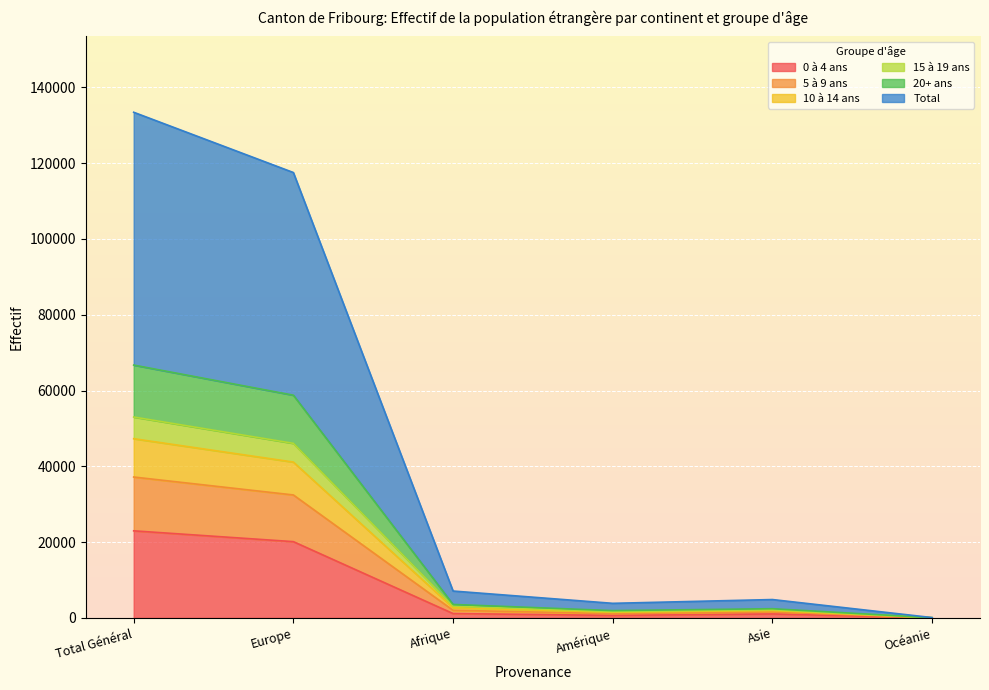

What are all the series names shown in the legend?

0 à 4 ans, 5 à 9 ans, 10 à 14 ans, 15 à 19 ans, 20+ ans, Total